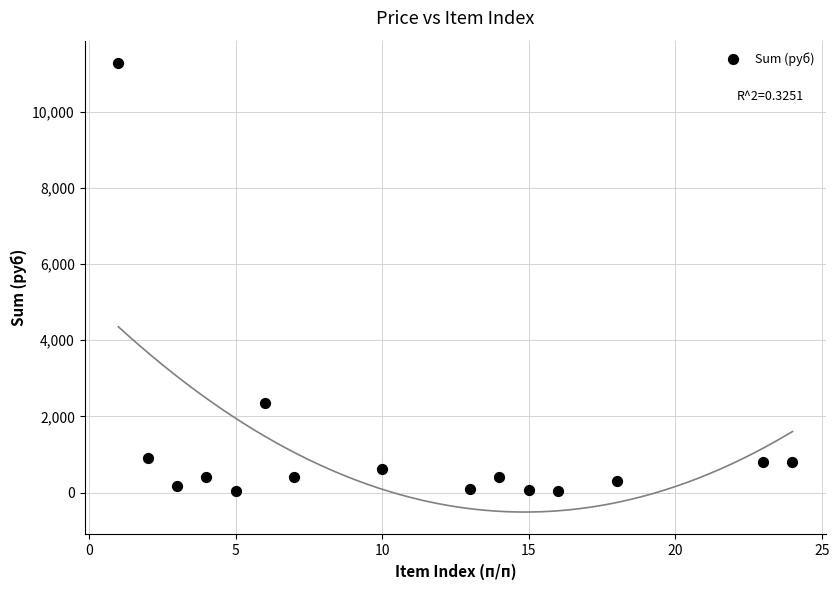

What is the range of Y values (max minus min)?

11242.6